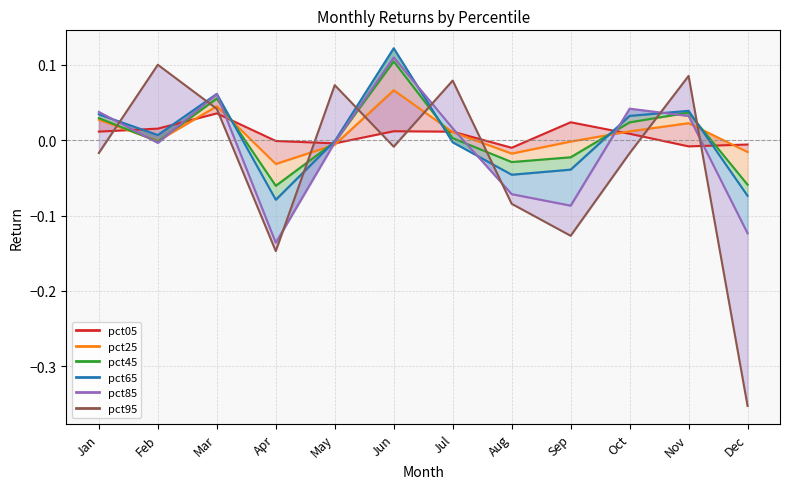

The value at Oct is -0.0. True or false?

True